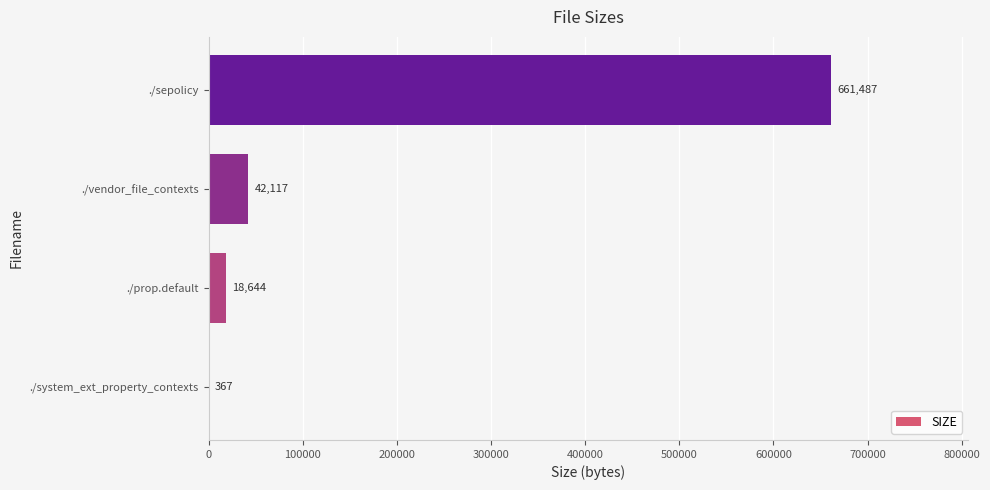

Which has a higher value, ./vendor_file_contexts or ./sepolicy?

./sepolicy